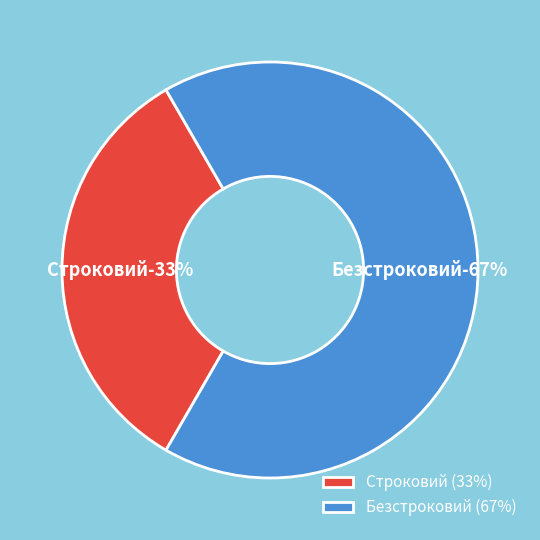

What percentage do Строковий and Безстроковий together represent?

100.0%